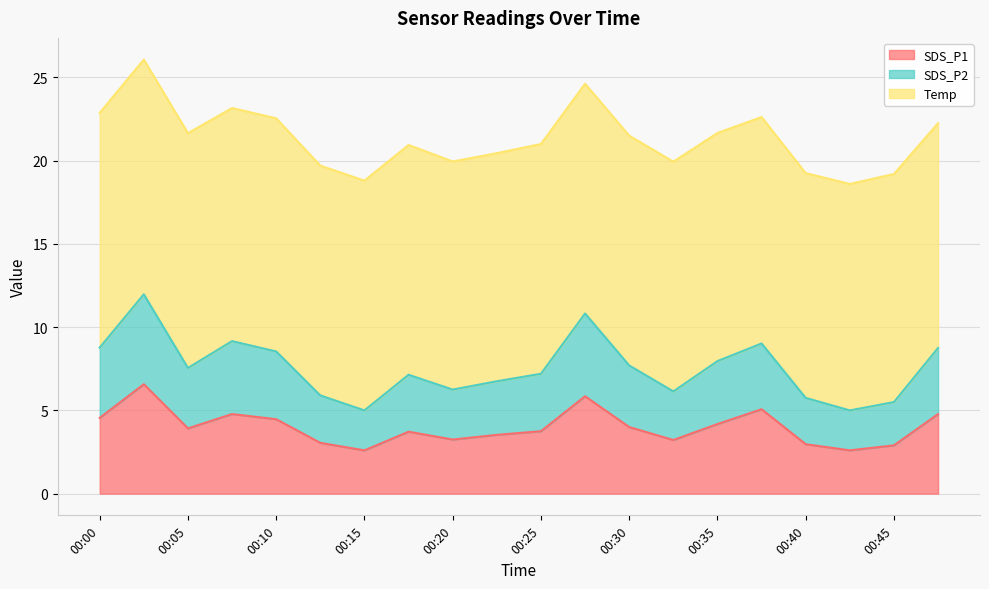

Which label corresponds to the largest value in the chart?

00:03